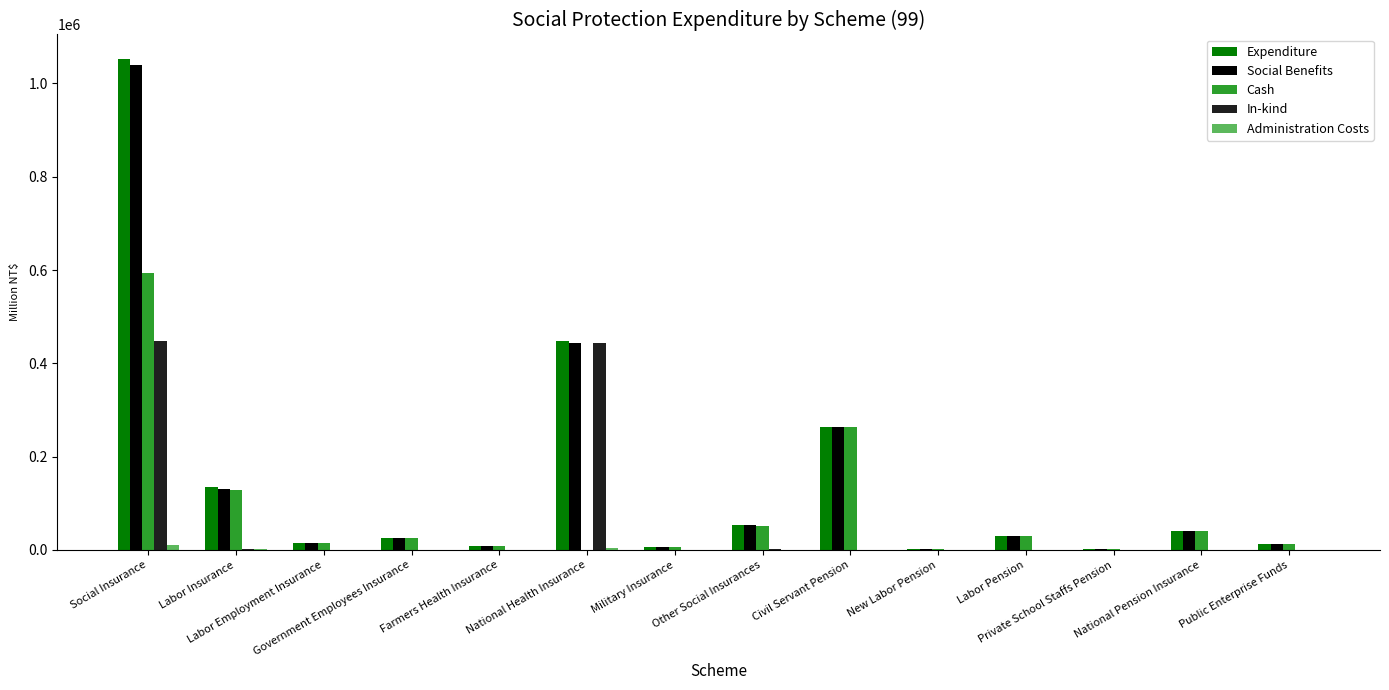

Count the number of categories in the chart.

14